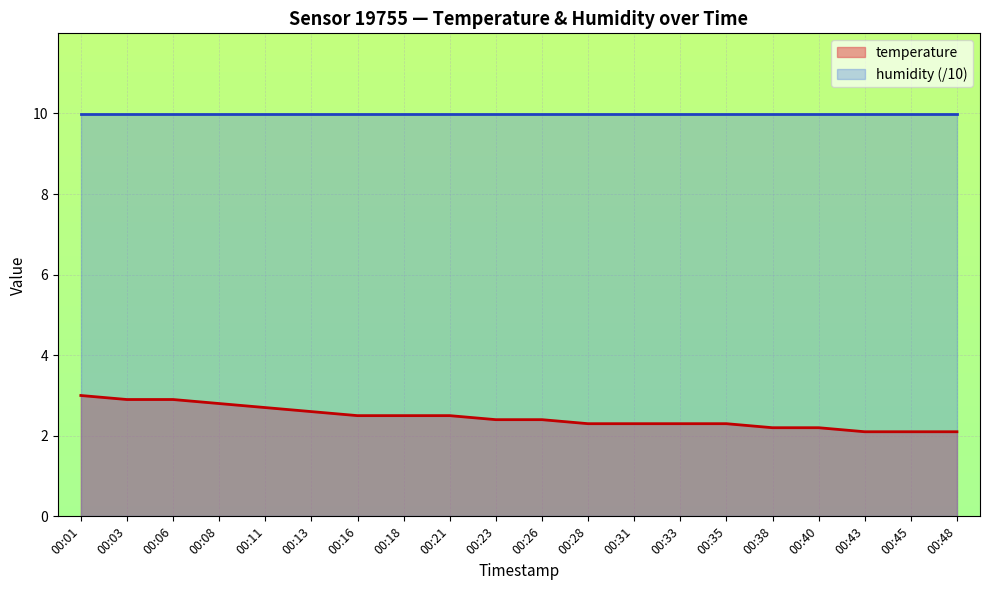

Is it true that the value at 00:18 is 4.1?

False